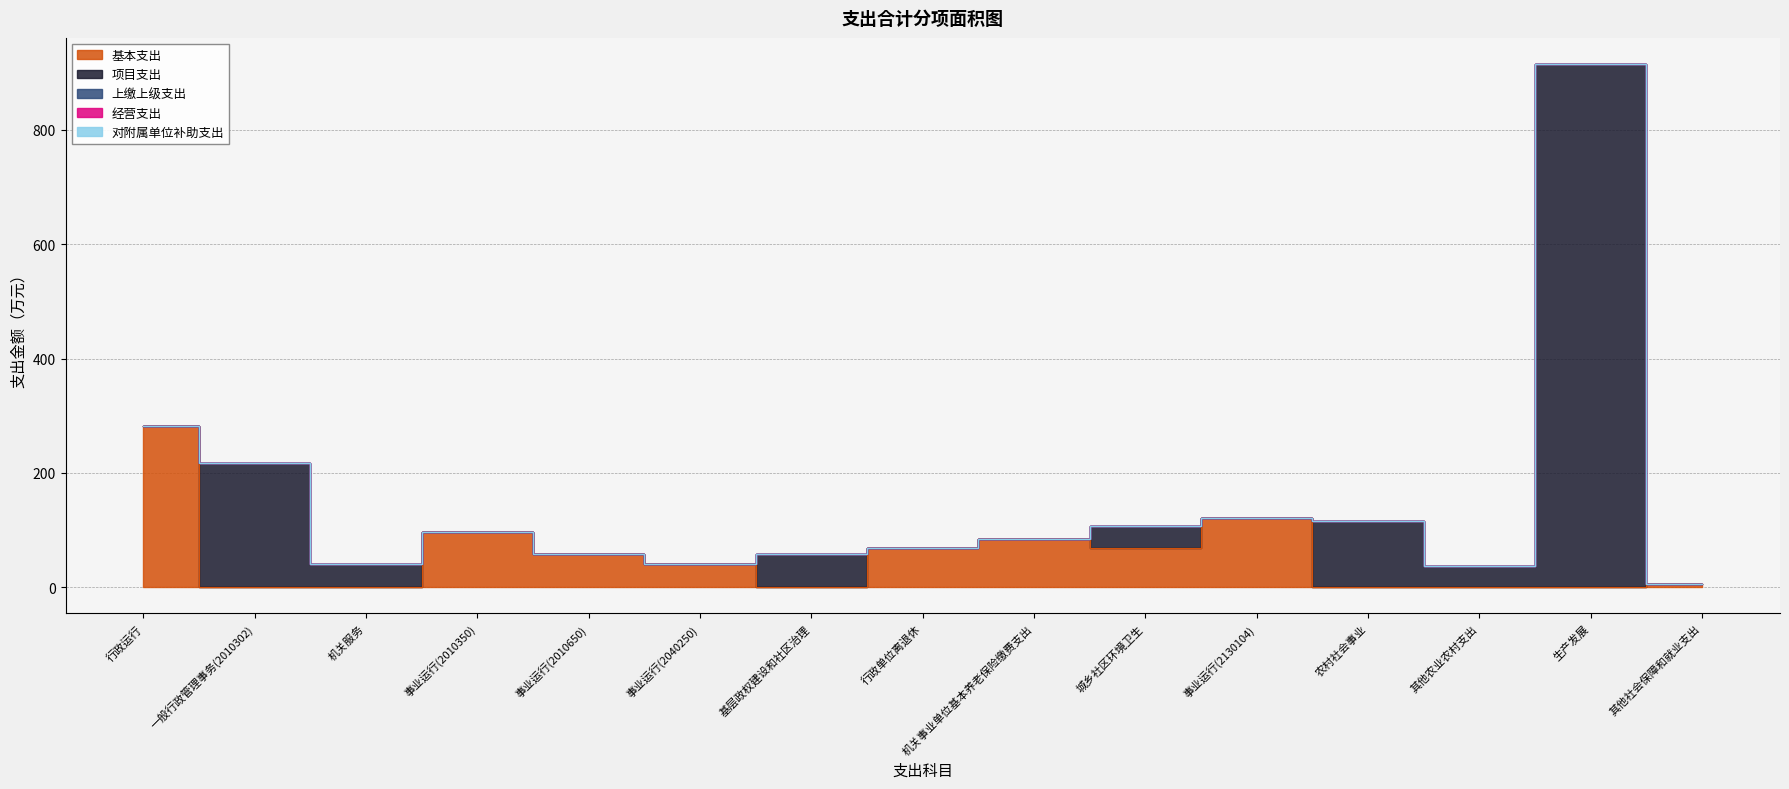

Which label corresponds to the smallest value in the chart?

一般行政管理事务(2010302)